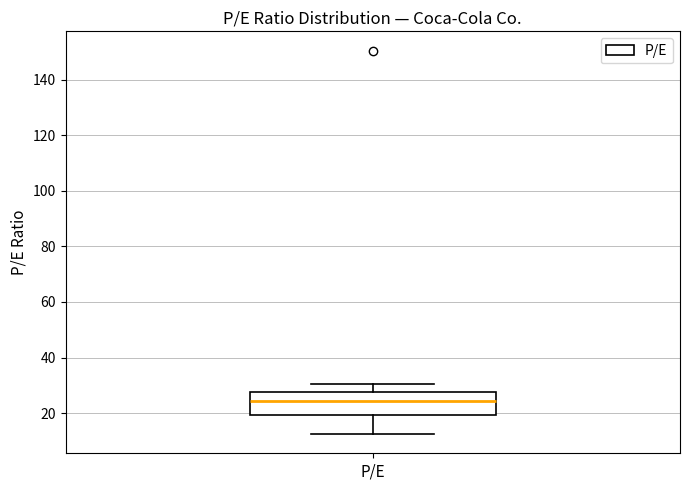

Transcribe this box plot: give where the median line is, the range the box spans, and where the two whiskers end, as read against the y-axis. The values are not printed on the chart, so give them approximately, as read against the axis.

median 24, box 20 to 28, whiskers 12 to 30